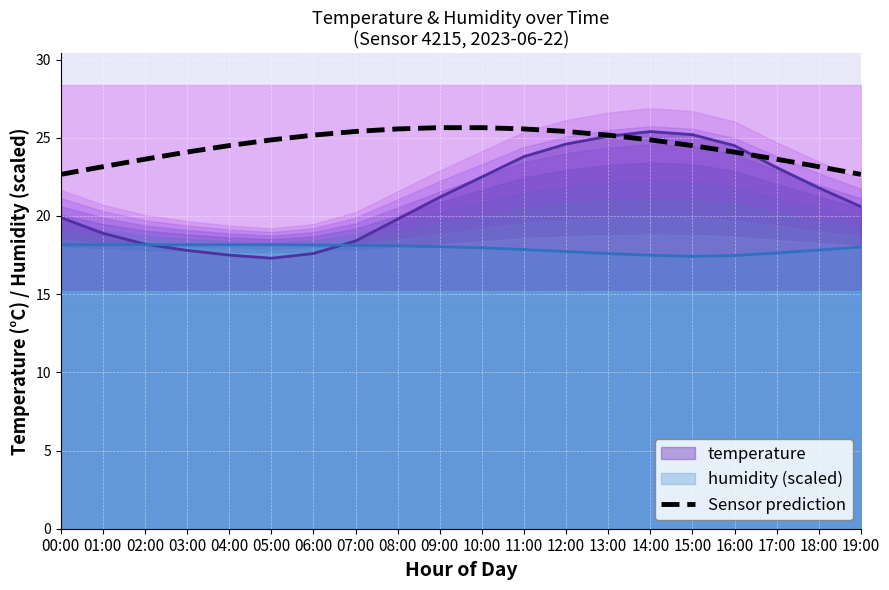

What is the ratio of the value at 01:00 to the value at 12:00?

0.9